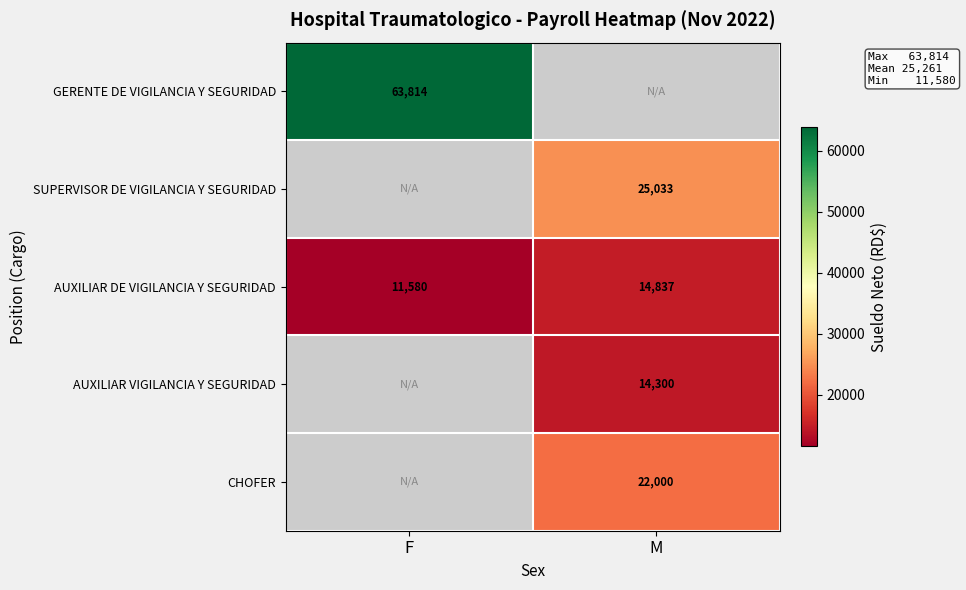

Which category has the lowest value across all series?

M